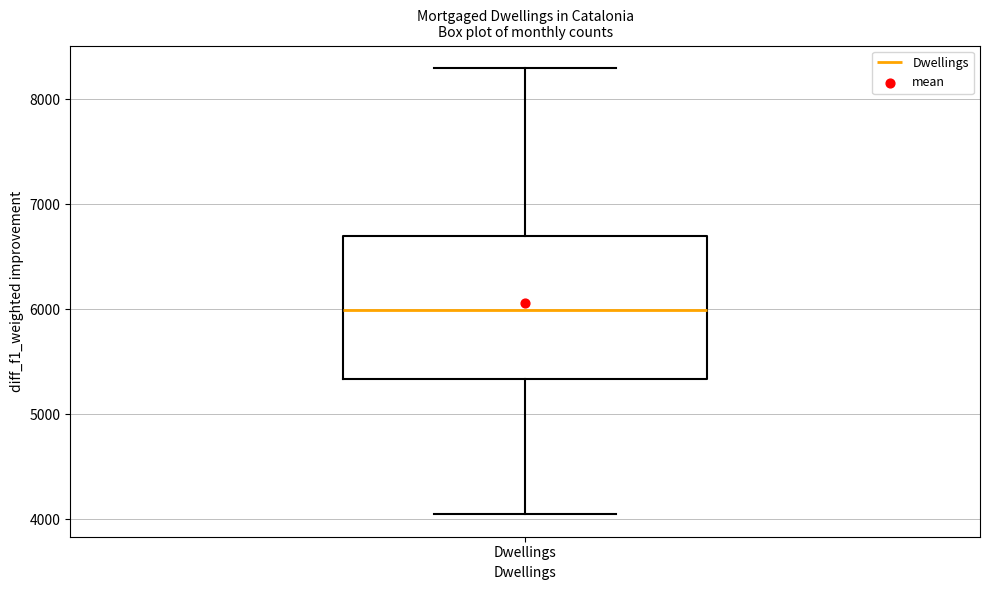

Read this box plot against the y-axis: the position of the median line, the range covered by the box, and the ends of both whiskers. The values are not printed on the chart, so give them approximately, as read against the axis.

median 6000, box 5300 to 6700, whiskers 4000 to 8300